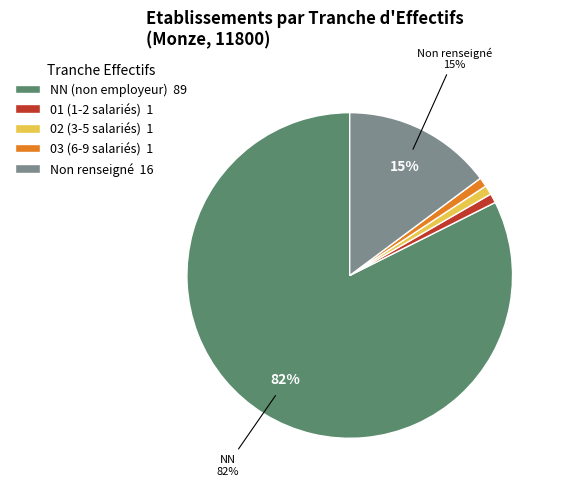

Is there any slice that represents more than half of the pie?

Yes